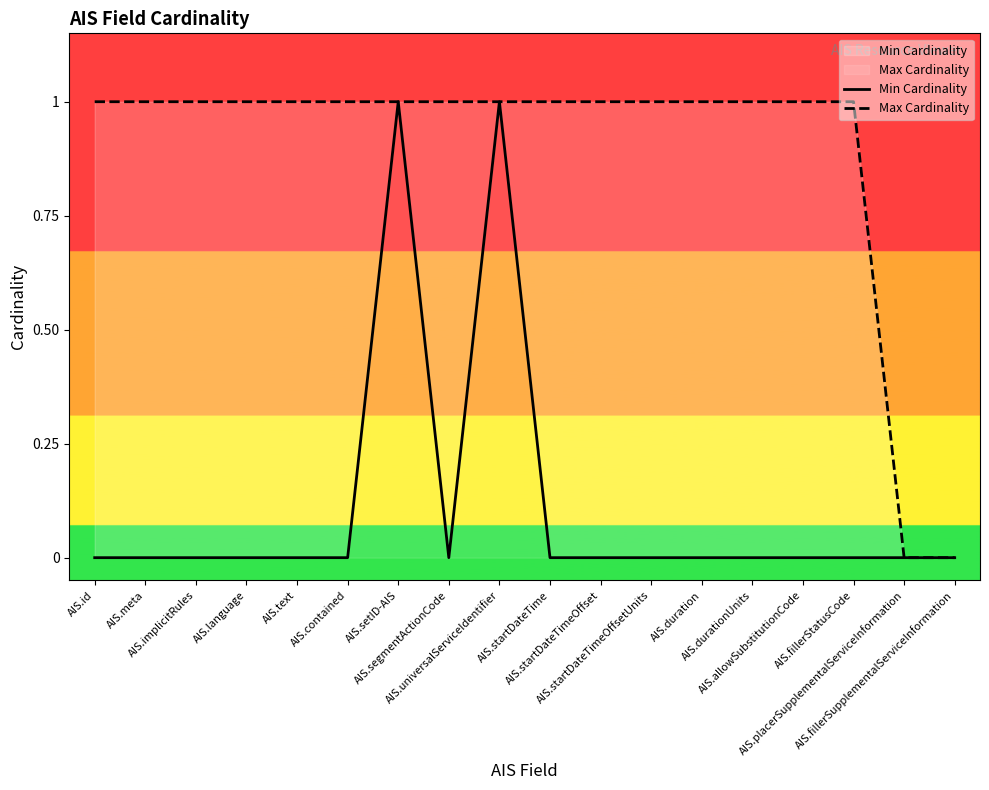

Rank the series by their maximum value, from highest to lowest.

Min Cardinality, Max Cardinality